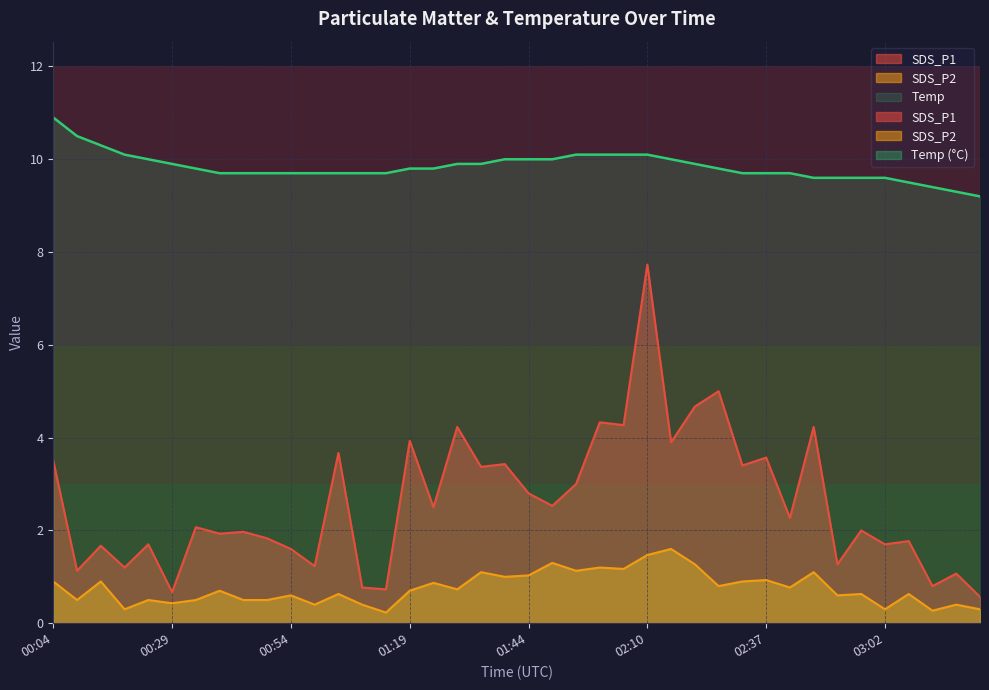

What is the total value across all series at 02:10?

19.3